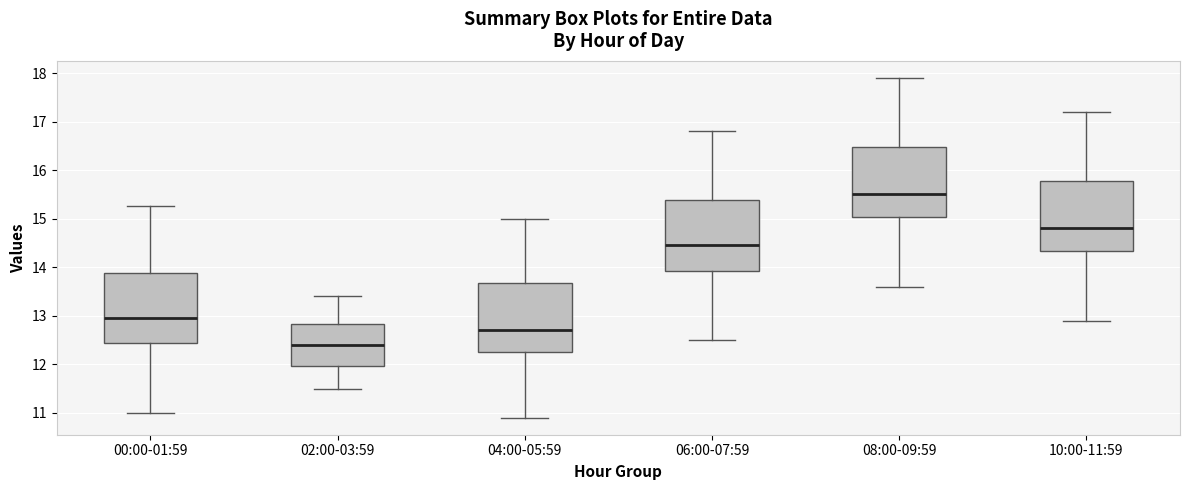

Reading left to right, read every box against the y-axis: the position of its median line, the range the box covers, and the ends of its whiskers. The values are not printed on the chart, so give them approximately, as read against the axis.

00:00-01:59: median 13.0, box 12.4 to 13.9, whiskers 11.0 to 15.3
02:00-03:59: median 12.4, box 12.0 to 12.8, whiskers 11.5 to 13.4
04:00-05:59: median 12.7, box 12.3 to 13.7, whiskers 10.9 to 15.0
06:00-07:59: median 14.5, box 13.9 to 15.4, whiskers 12.5 to 16.8
08:00-09:59: median 15.5, box 15.0 to 16.5, whiskers 13.6 to 17.9
10:00-11:59: median 14.8, box 14.3 to 15.8, whiskers 12.9 to 17.2